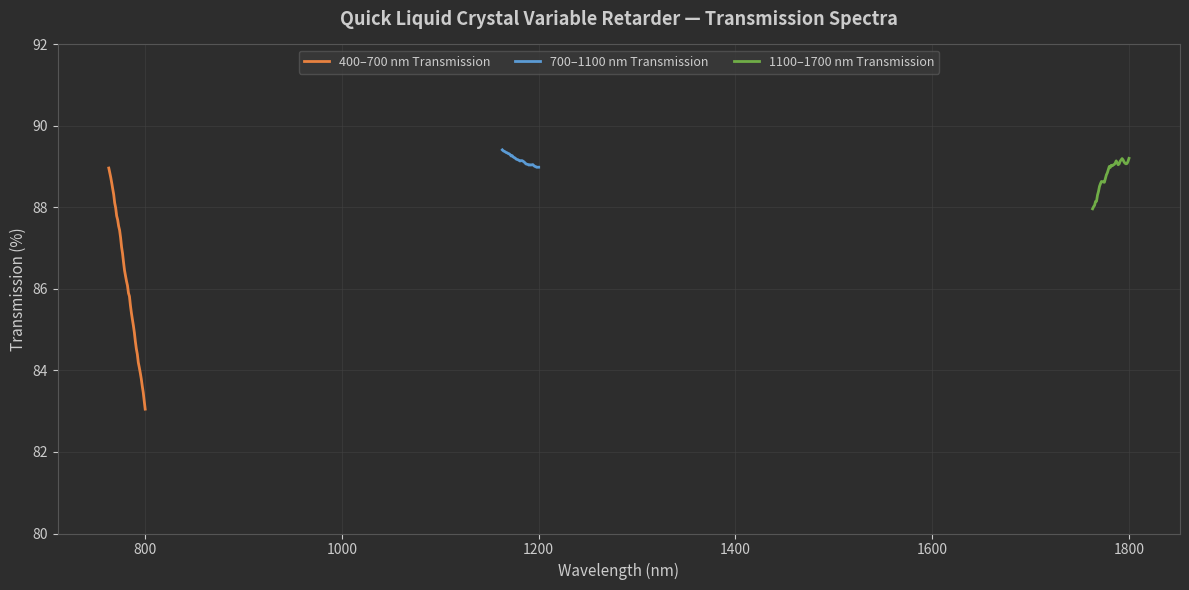

What is the maximum value for 700–1100 nm Transmission?

89.4